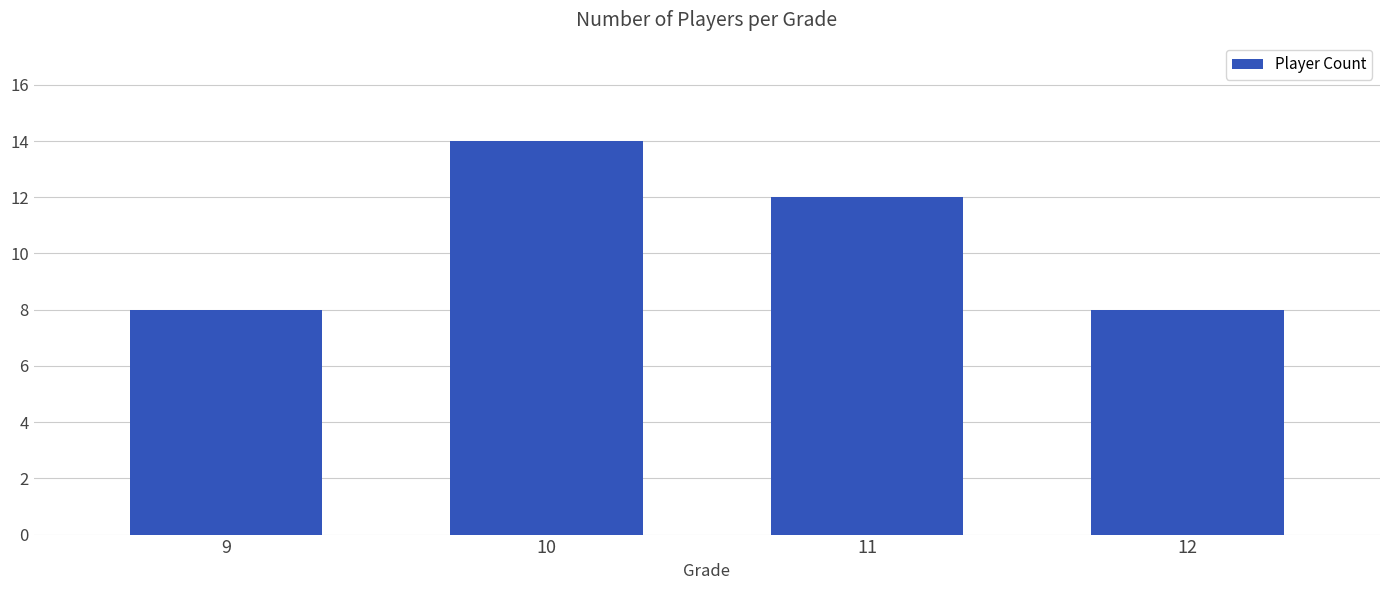

Reading left to right, extract all data points from this chart.

9=8	10=14	11=12	12=8